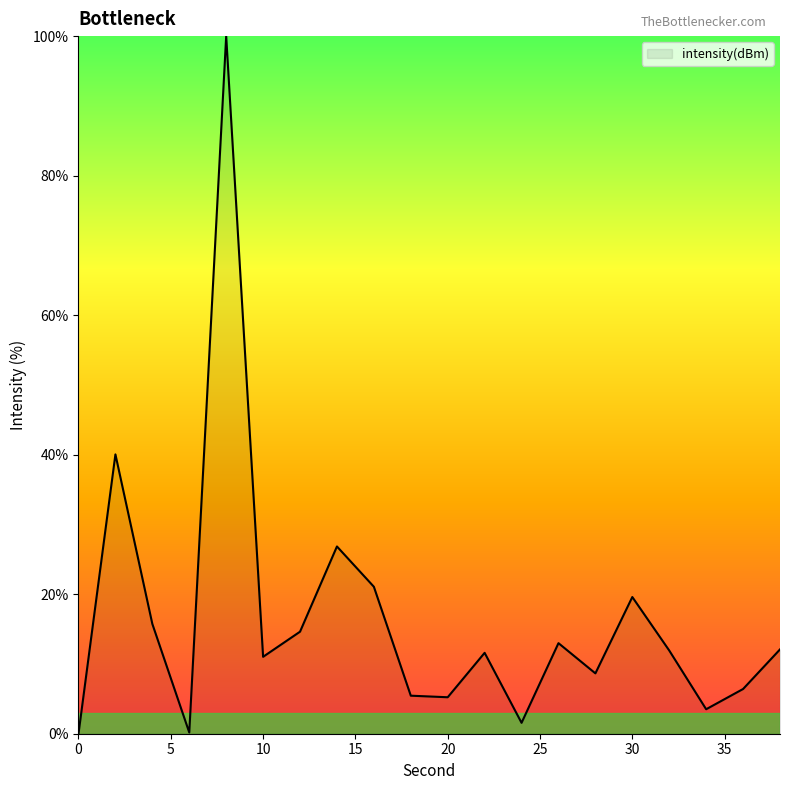

What is the difference between the maximum and minimum values?

100.0